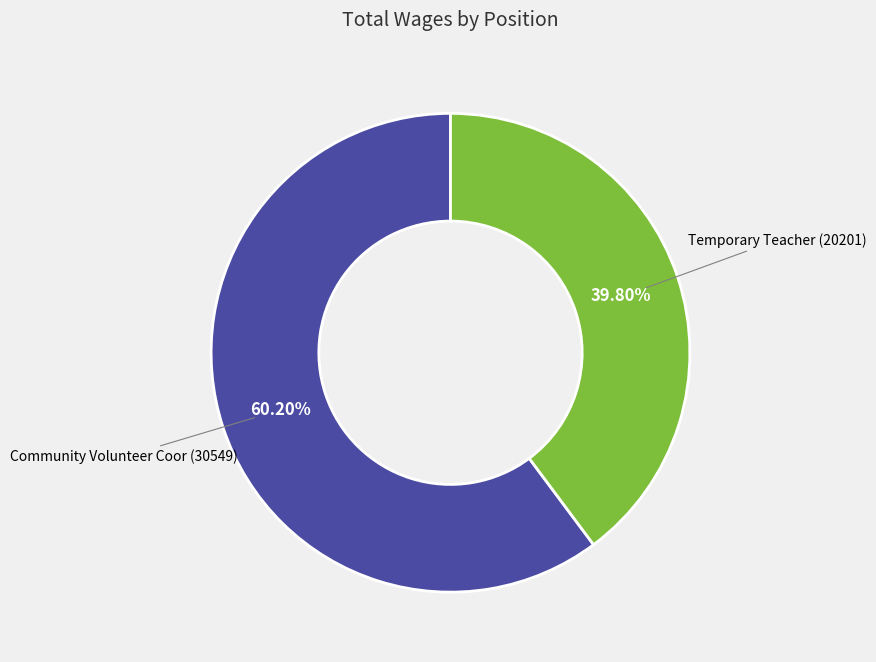

Is it true that Community Volunteer Coor is 74% of the pie?

False